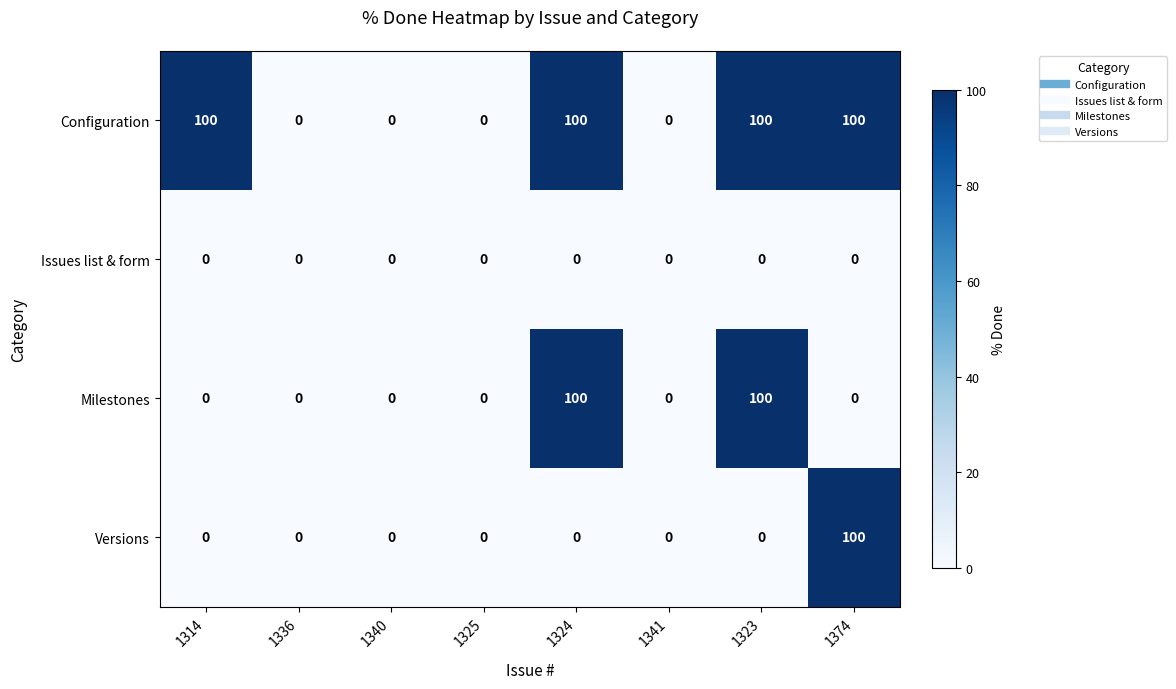

Which series has the largest total across all categories?

Configuration